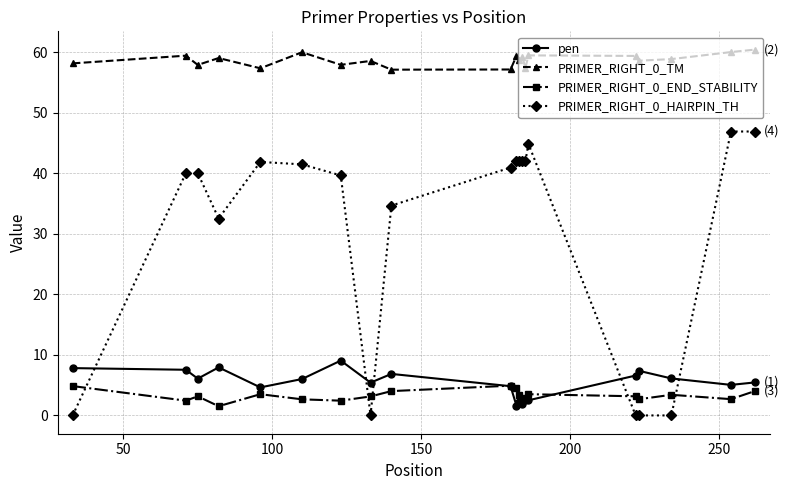

Rank the series by their maximum value, from lowest to highest.

PRIMER_RIGHT_0_END_STABILITY, pen, PRIMER_RIGHT_0_HAIRPIN_TH, PRIMER_RIGHT_0_TM